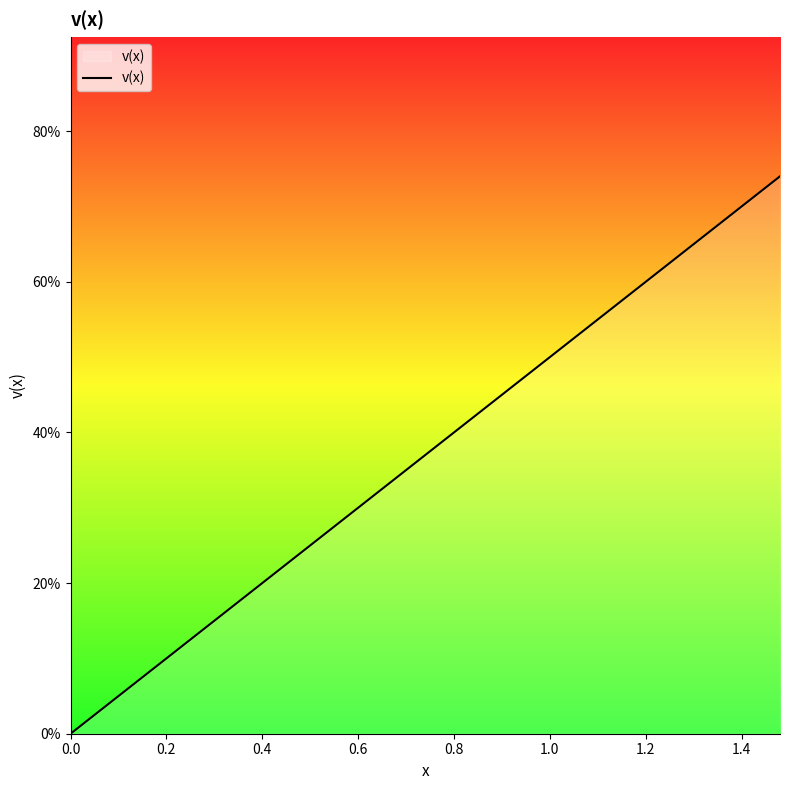

Is this an area chart (filled region under the line)?

Yes